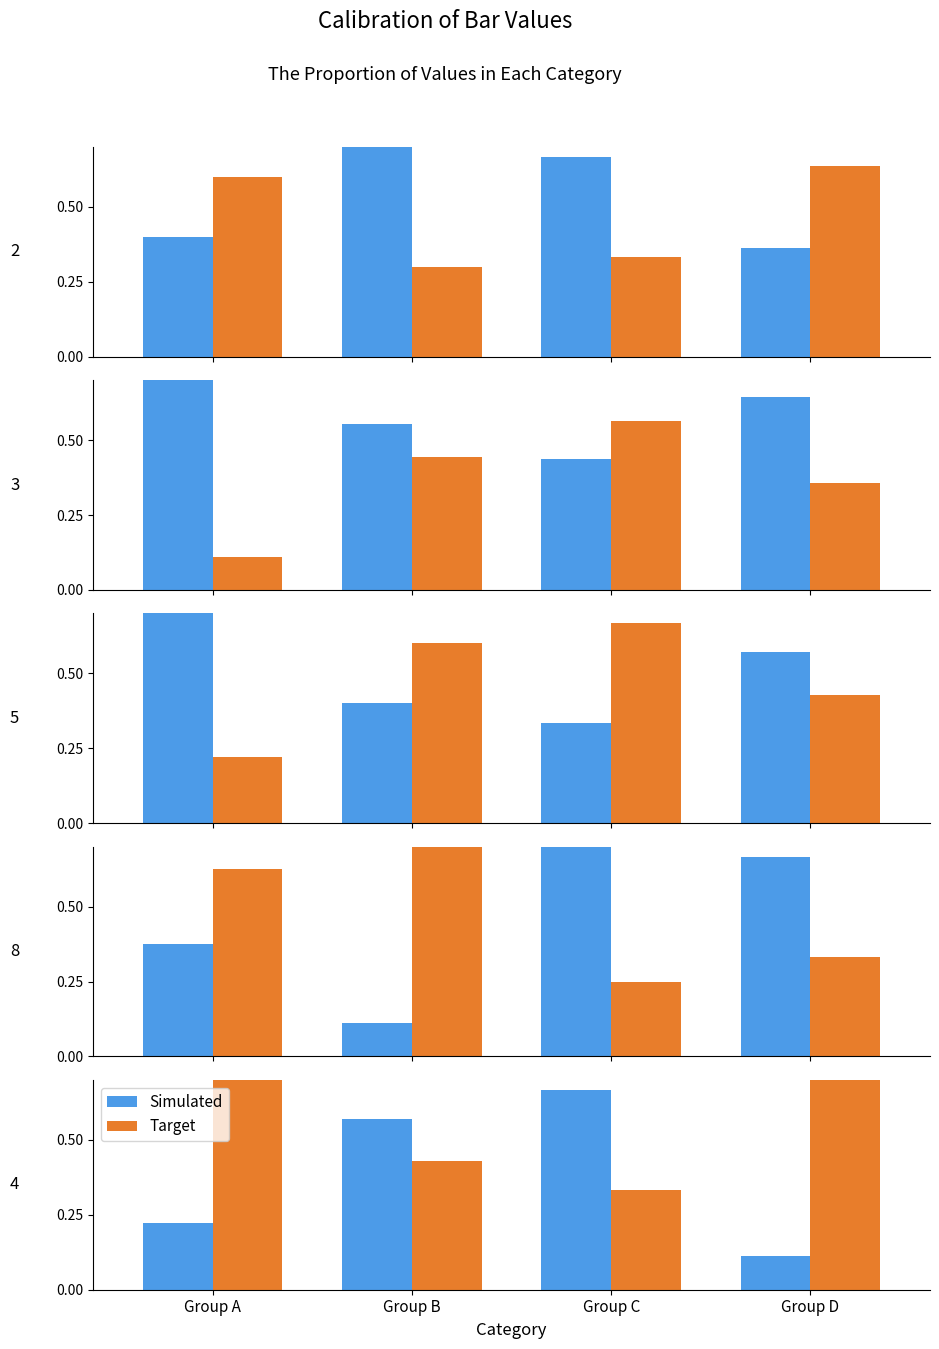

Rank the categories by Simulated value from highest to lowest.

Group C, Group B, Group A, Group D